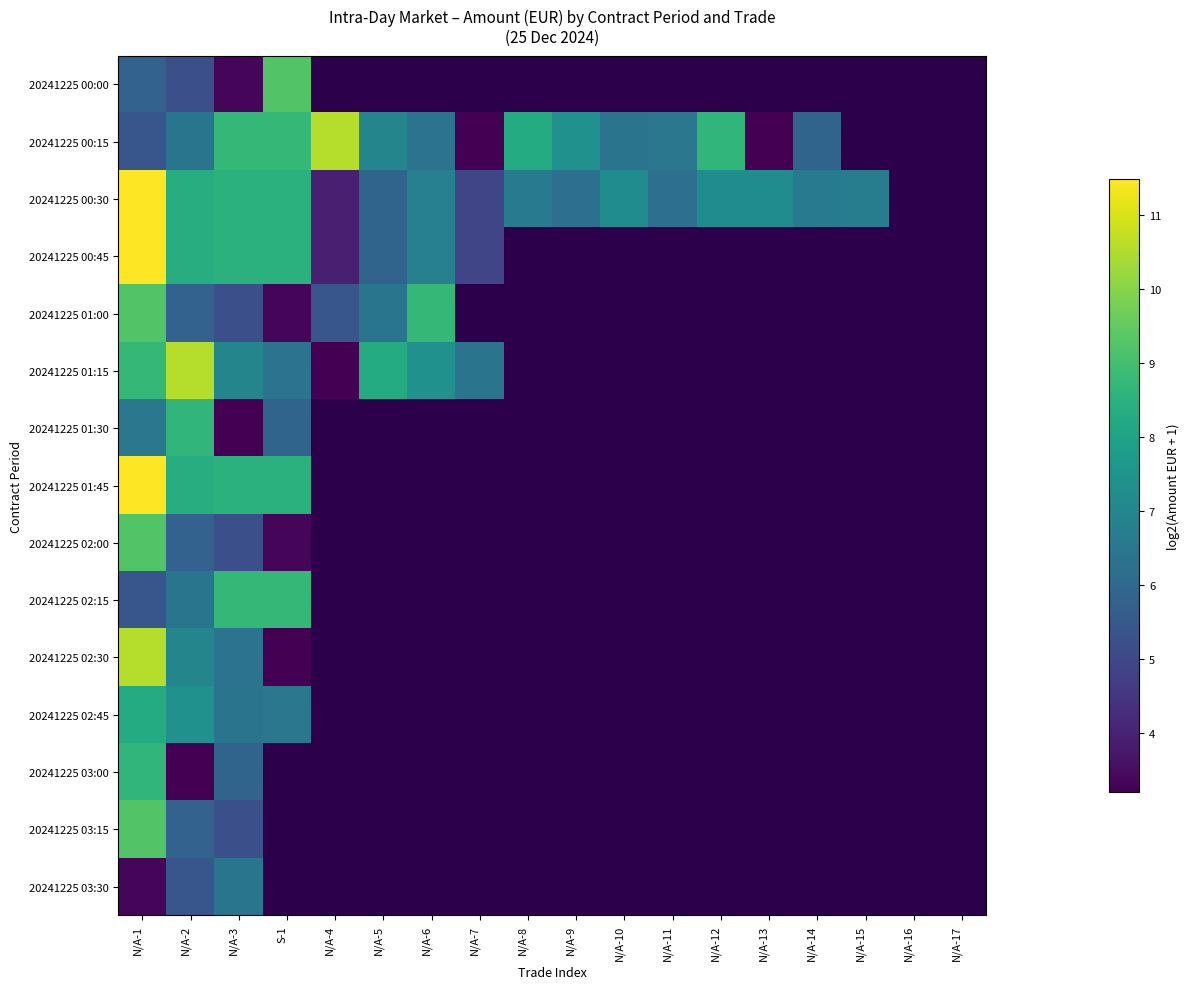

Which category has the lowest value in the 20241225 03:00 series?

N/A-2